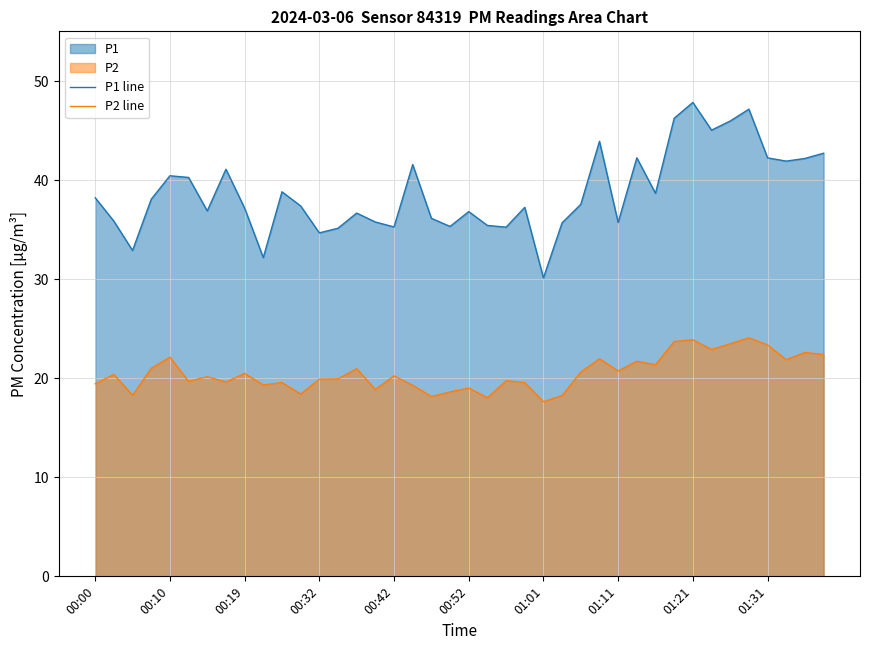

Which series has the largest range (max minus min)?

P1 line